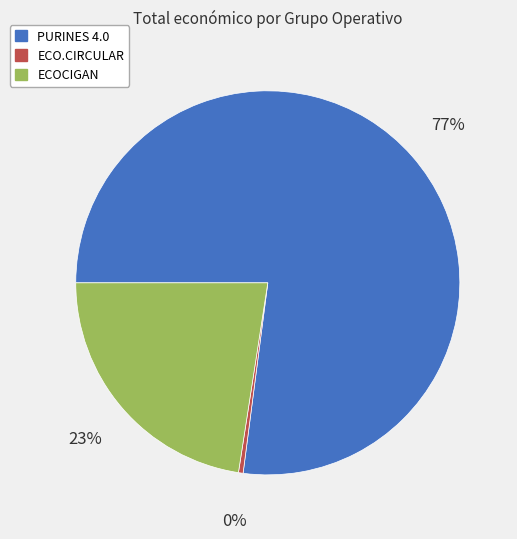

What percentage is the ECOCIGAN slice, to the nearest percent?

23%